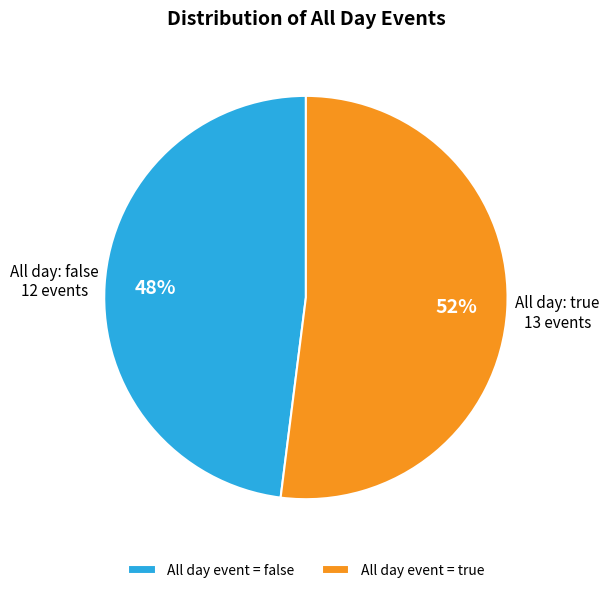

What is the majority slice?

All day event = true